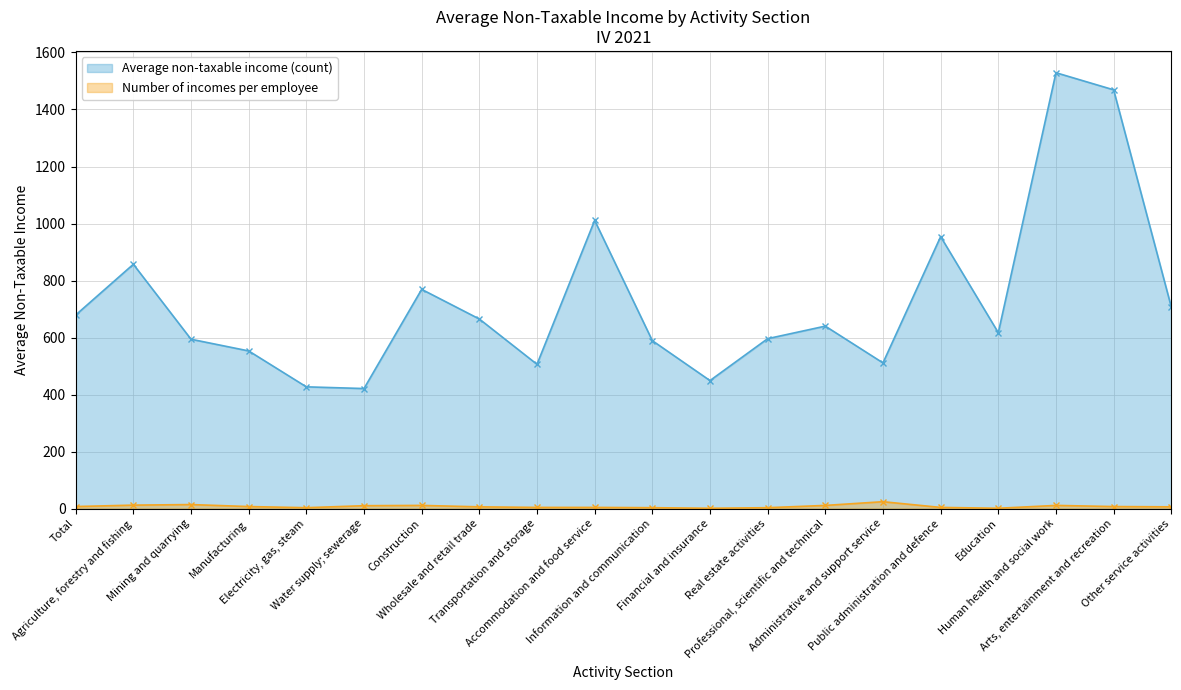

What is the spread (max minus min) of values at Wholesale and retail trade?

659